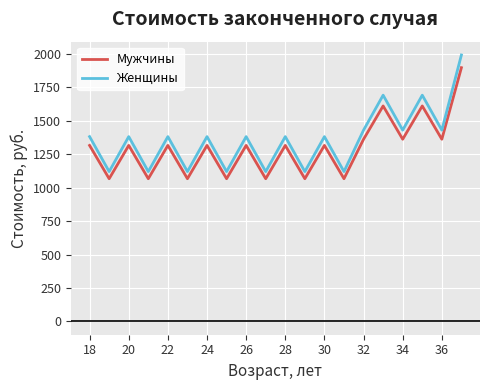

Which series has the largest range (max minus min)?

Женщины